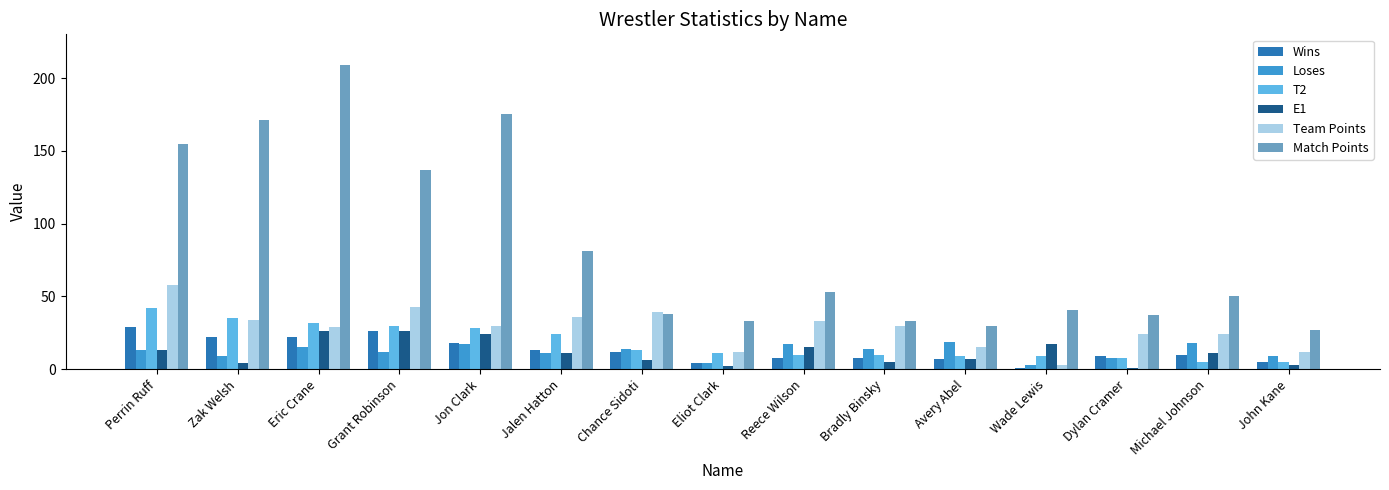

What are all the series names shown in the legend?

Wins, Loses, T2, E1, Team Points, Match Points